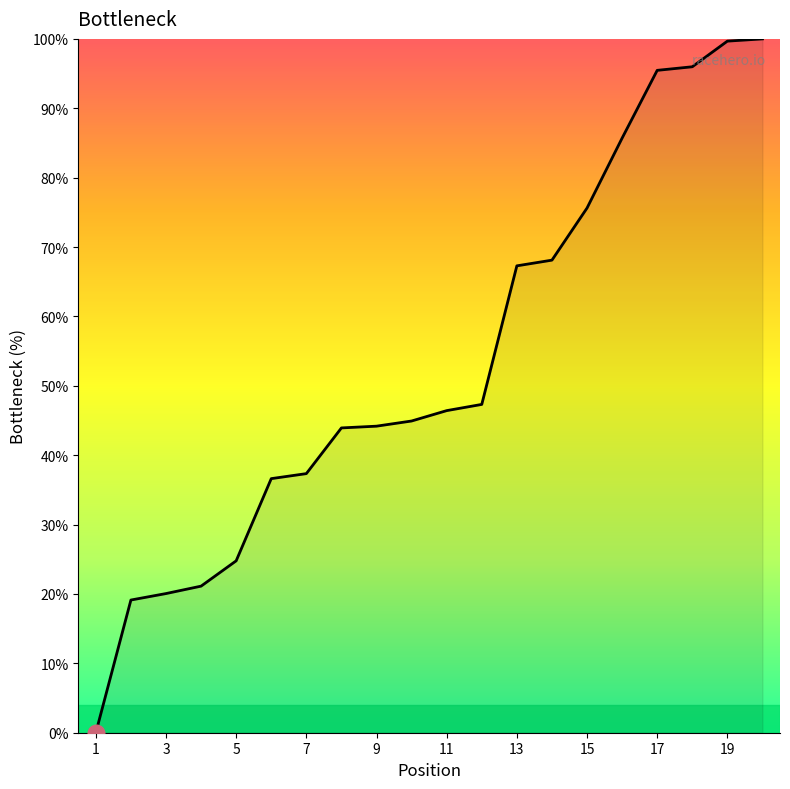

What is the greatest value displayed?

100.0